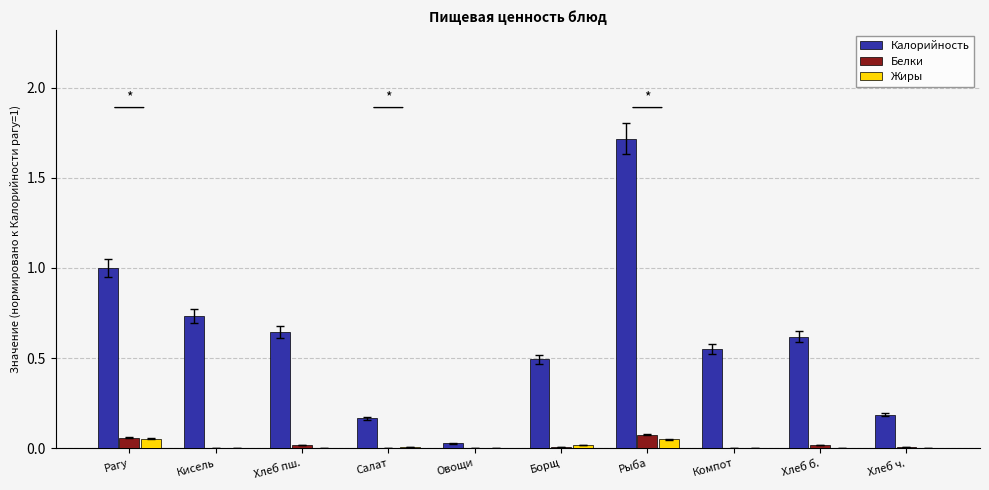

Which series changed the most between Овощи and Борщ?

Калорийность